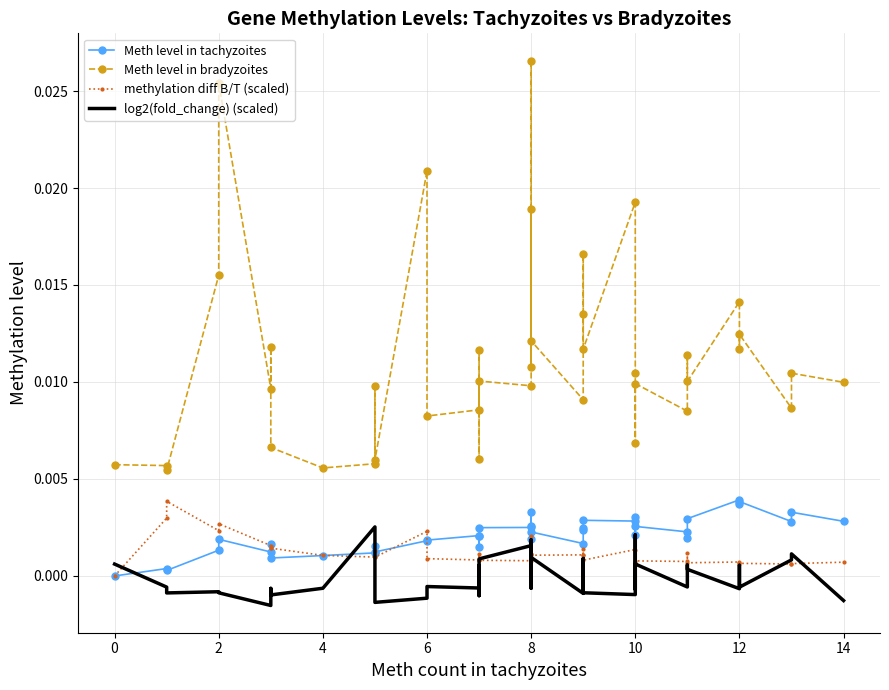

Between 4 and 6, which is larger?

6